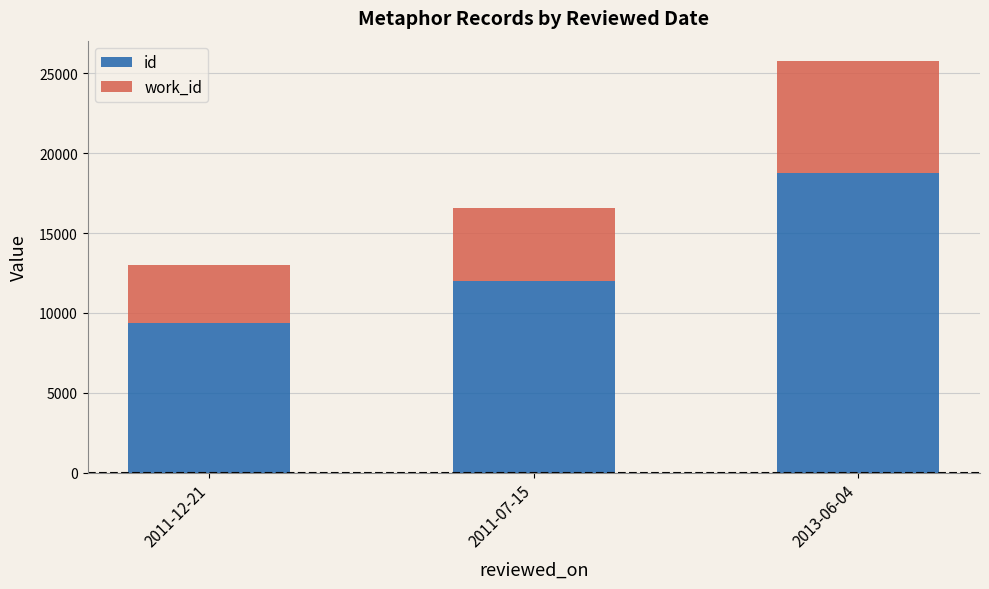

The value of id at 2013-06-04 is 32590. True or false?

False